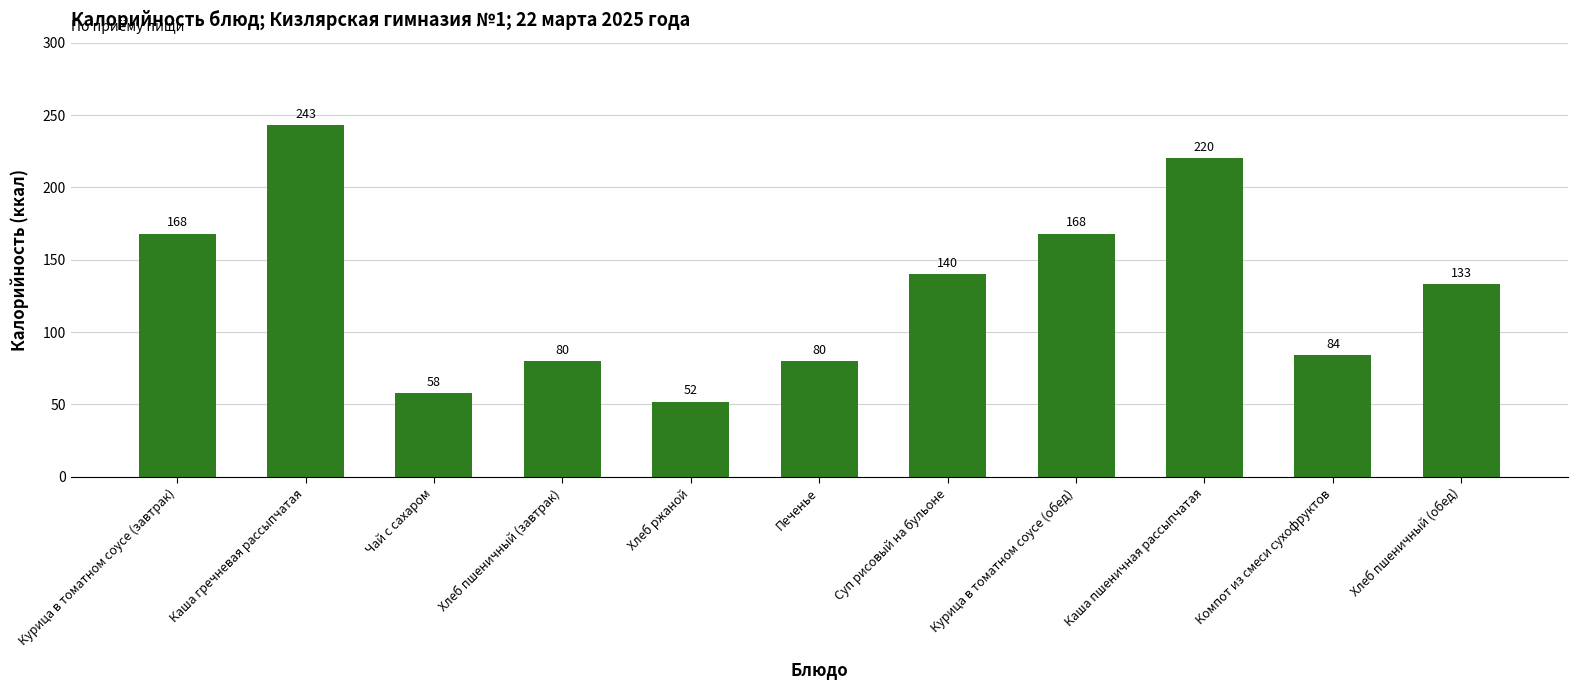

What is the label of the 10th bar from the right?

Каша гречневая рассыпчатая